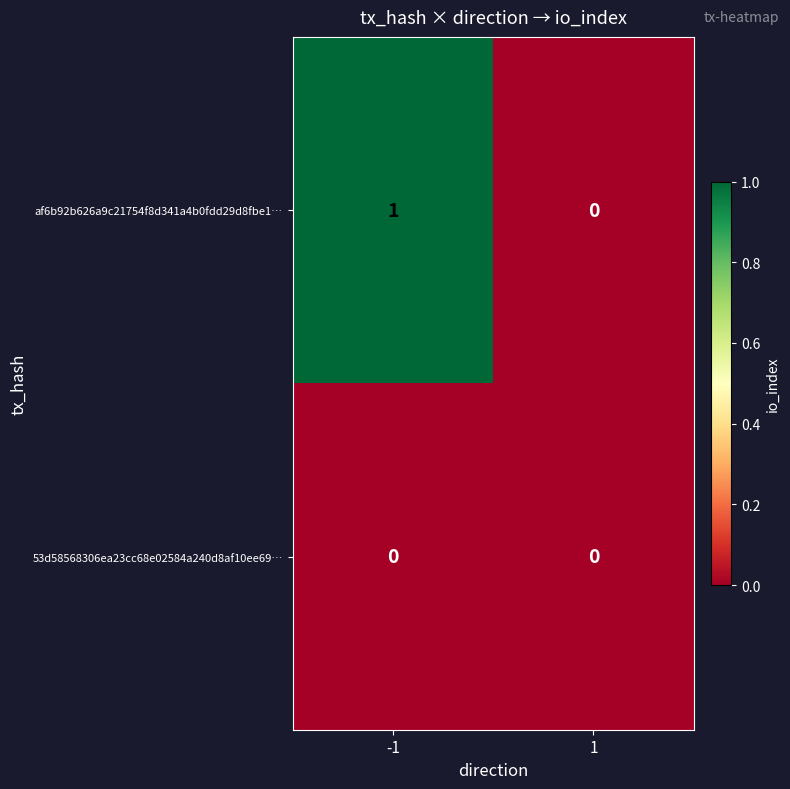

List the labels in order of af6b92b626a9c21754f8d341a4b0fdd29d8fbe1… value, largest first.

-1, 1